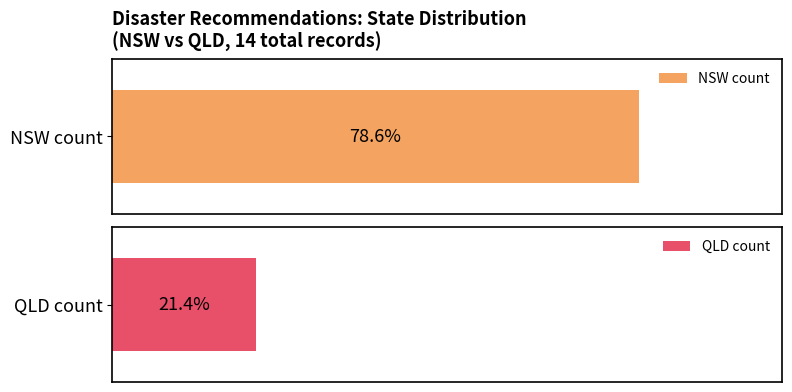

List the series in order of their overall mean, lowest first.

QLD, NSW